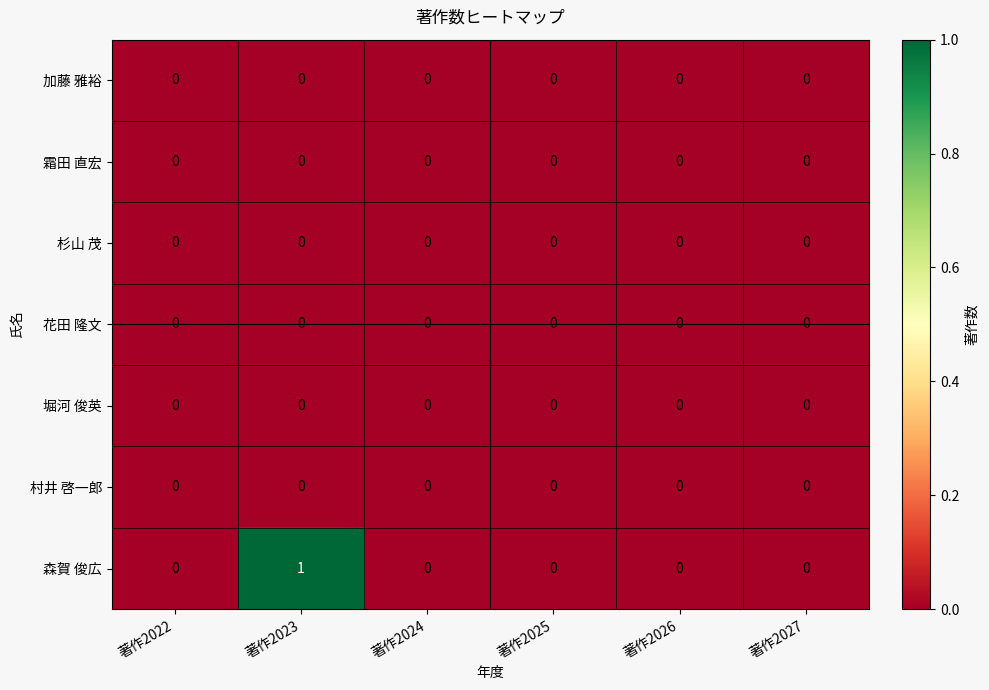

Which series has the widest spread of values?

森賀 俊広